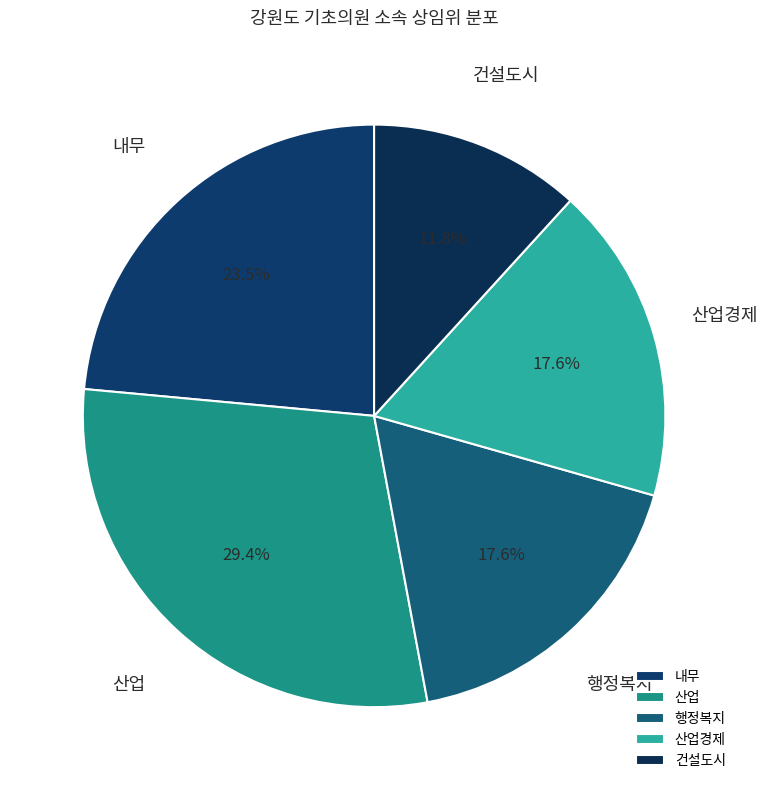

To the nearest percent, what is the combined percentage of 산업경제 and 건설도시?

29%